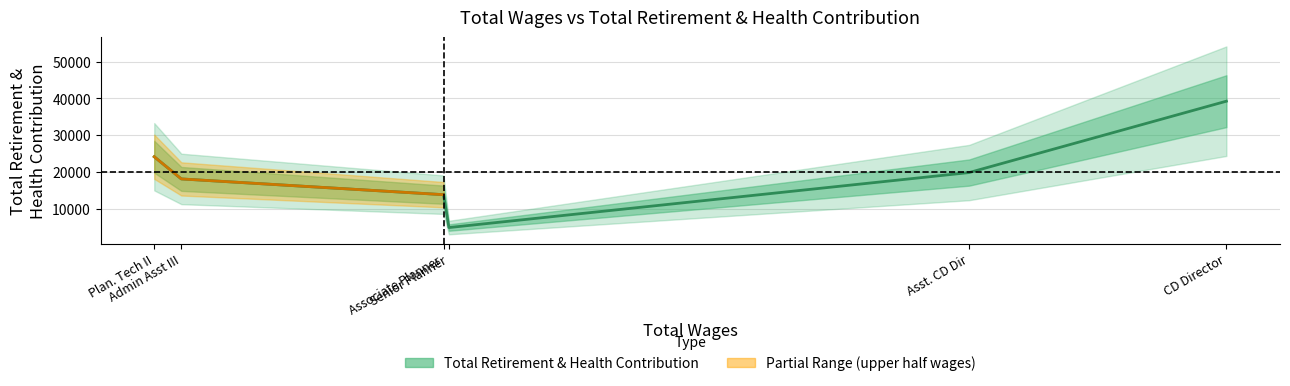

Read the value at Asst. CD Dir, to the nearest 50.

19800